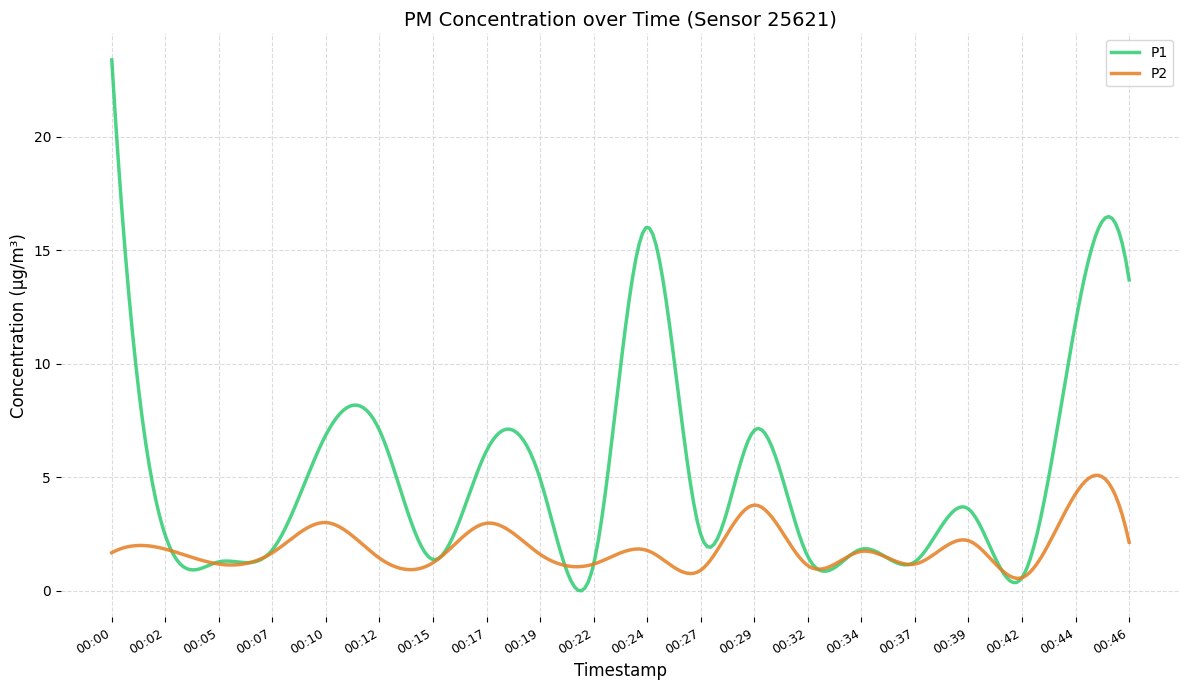

What is the difference between the maximum and minimum values in the P2 series?

4.5